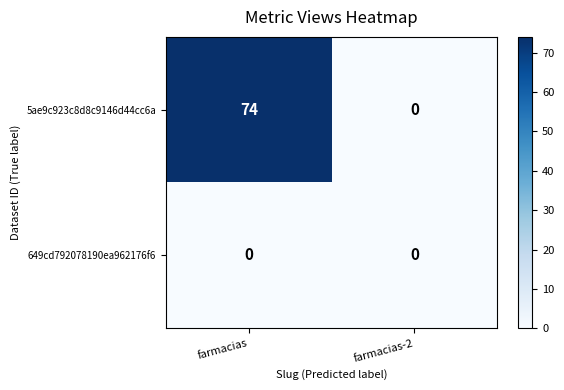

Which series has the largest total across all categories?

5ae9c923c8d8c9146d44cc6a